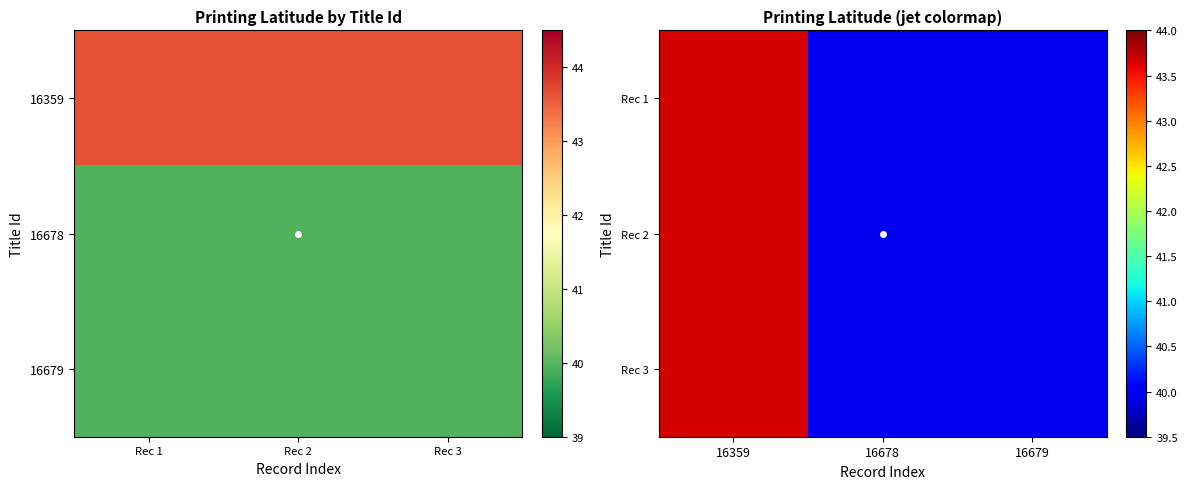

Is the value of Rec 3 at 16679 greater than the value of Rec 1 at 16679?

No